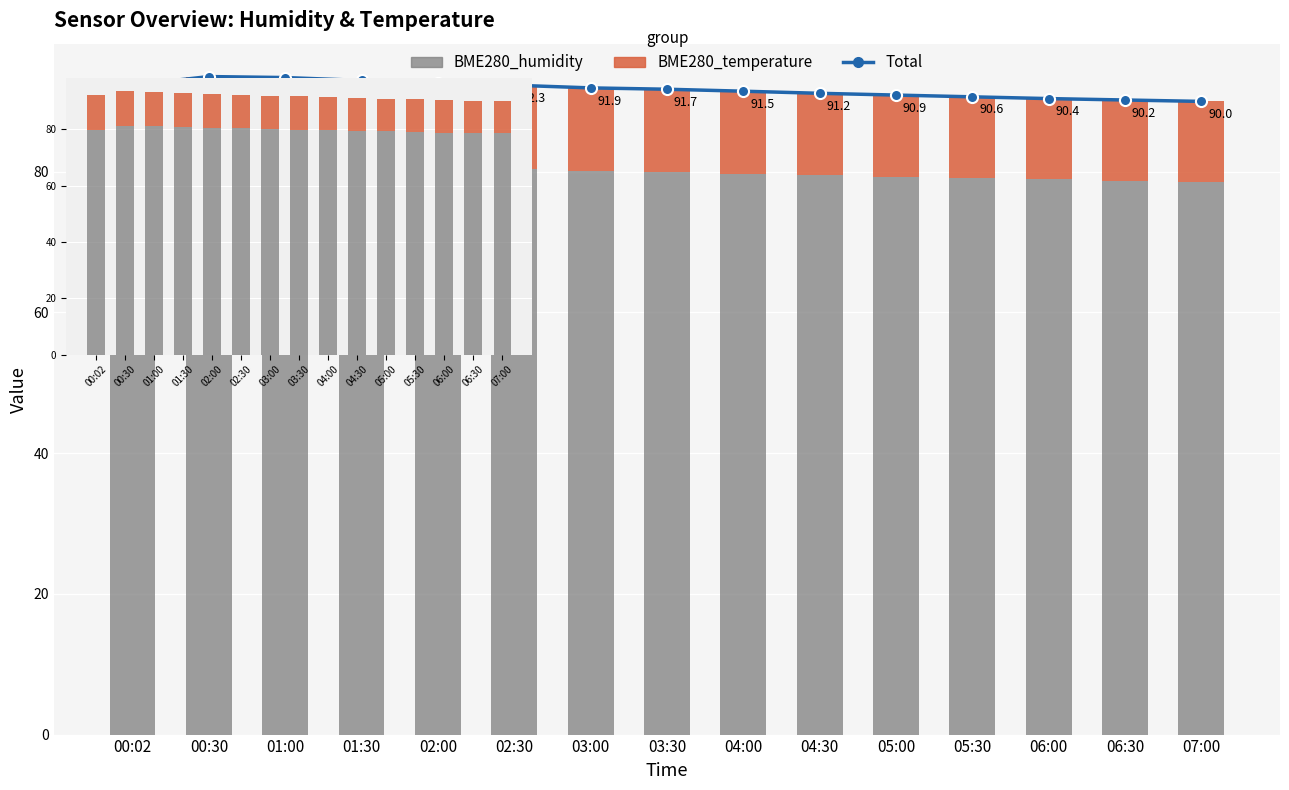

Reading right to left, transcribe all the data shown in this chart.

Total (humidity+temp): 90.0	90.2	90.4	90.6	90.9	91.2	91.5	91.7	91.9	92.3	92.6	93.0	93.4	93.5	92.3
BME280_humidity: 78.6	78.8	78.9	79.1	79.3	79.5	79.8	80.0	80.1	80.5	80.7	81.0	81.1	81.2	79.8
BME280_temperature: 11.4	11.5	11.5	11.5	11.6	11.7	11.7	11.8	11.8	11.8	11.9	12.0	12.3	12.3	12.5